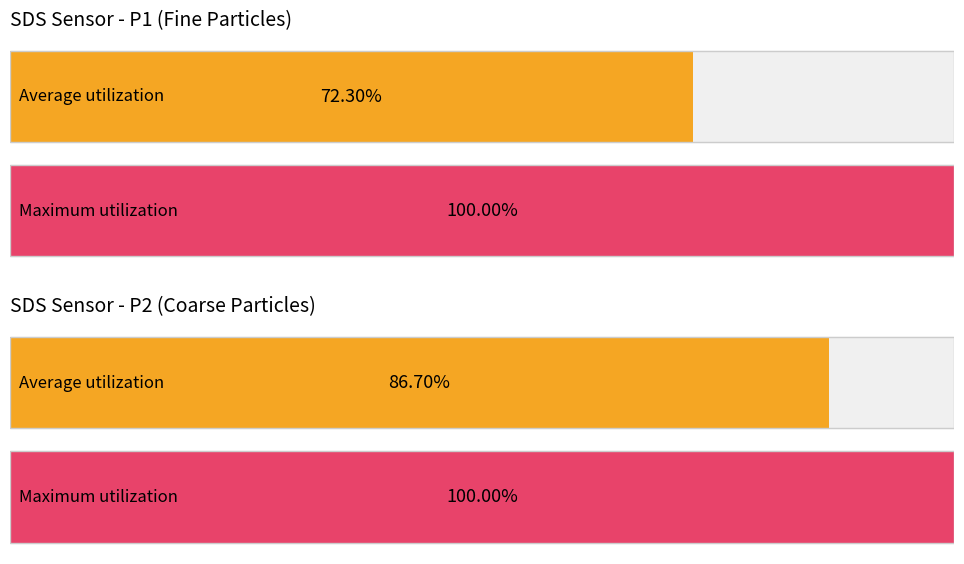

Rank the series by their maximum value, from lowest to highest.

SDS_P2, SDS_P1